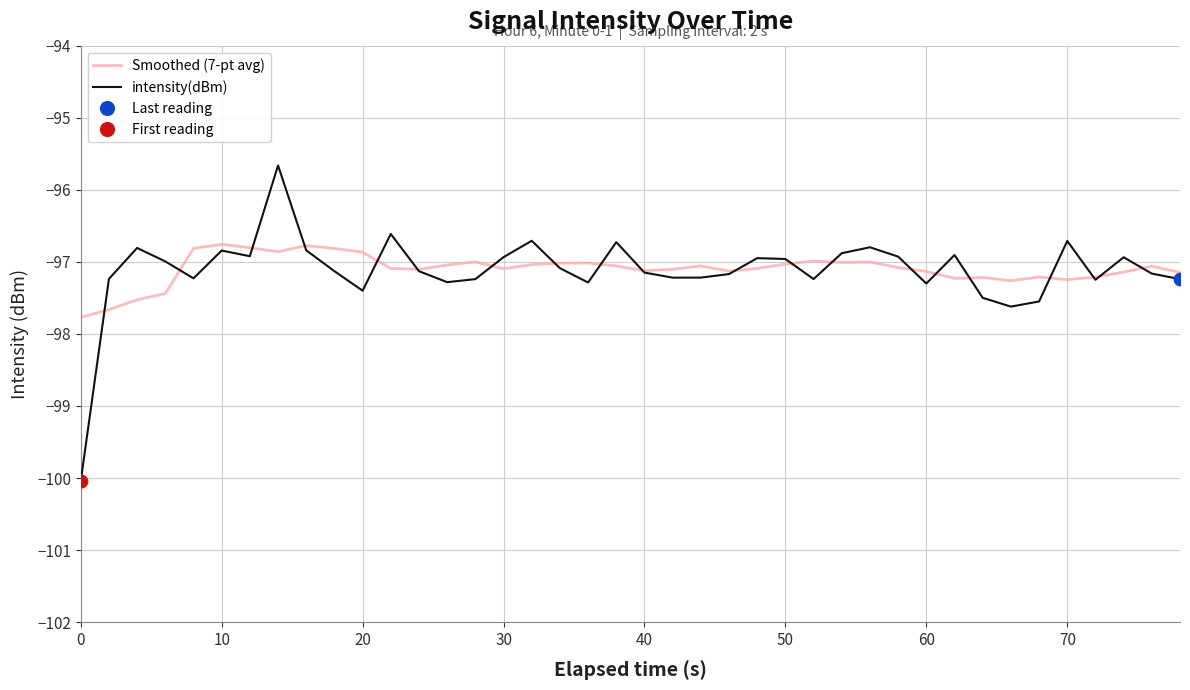

What is the lowest value of the Smoothed (7-pt avg) series?

-97.8